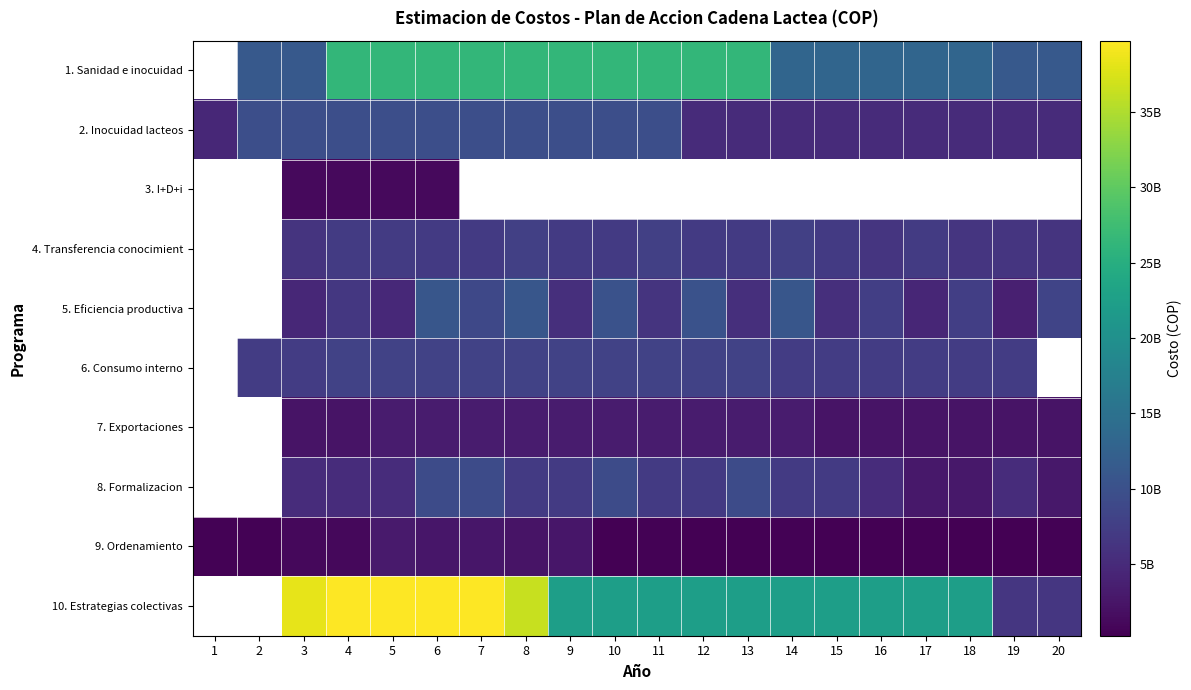

At 4, list the series in order from smallest to largest.

9. Ordenamiento, 3. I+D+i, 7. Exportaciones, 8. Formalizacion, 5. Eficiencia productiva, 4. Transferencia conocimient, 6. Consumo interno, 2. Inocuidad lacteos, 1. Sanidad e inocuidad, 10. Estrategias colectivas